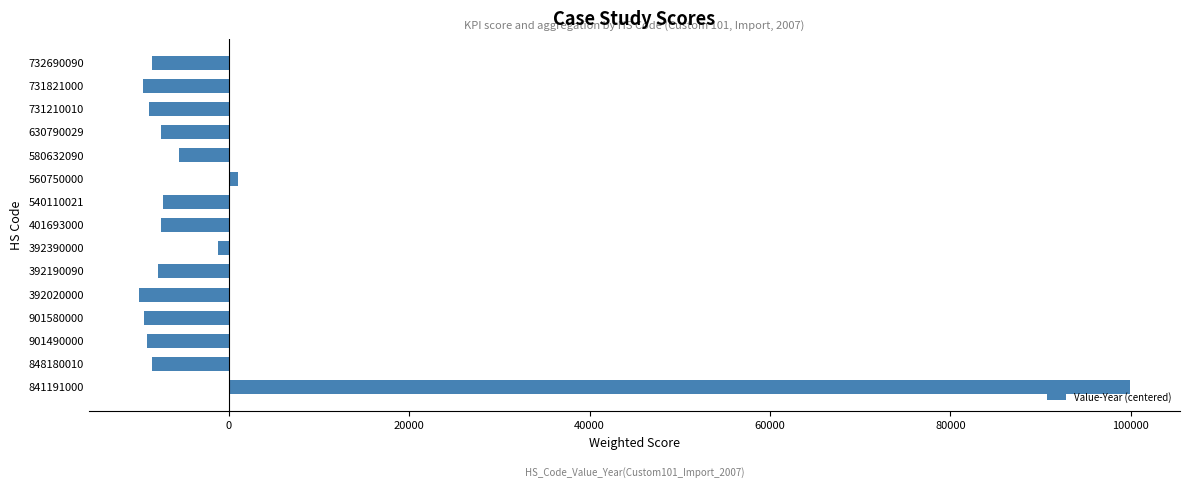

Read the value at 392190090.

-7907.1